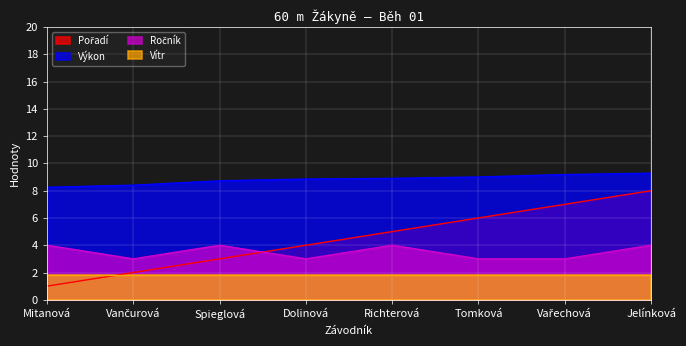

Which has a higher value, Vařechová or Mitanová?

Vařechová